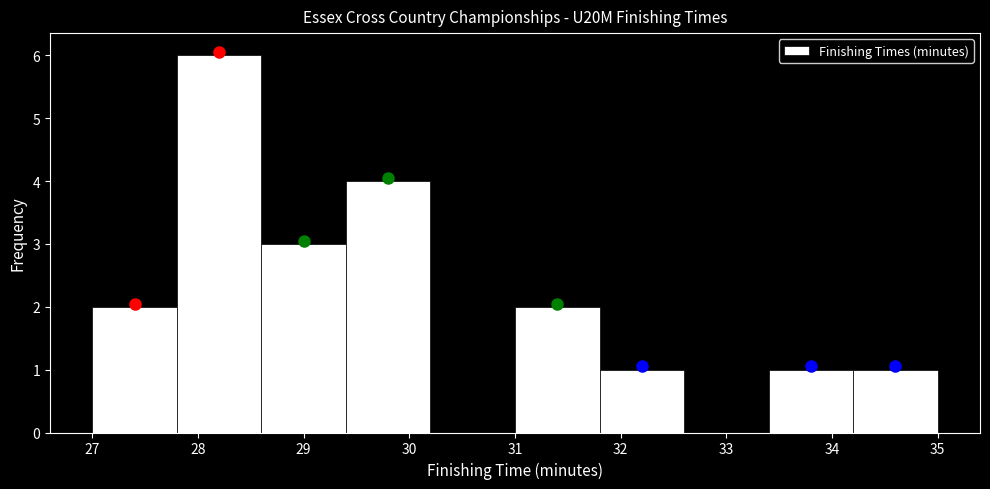

How tall is the bar that spans 31.0 to 31.8 on the x-axis? The values are not printed on the chart, so give them approximately, as read against the axis.

2